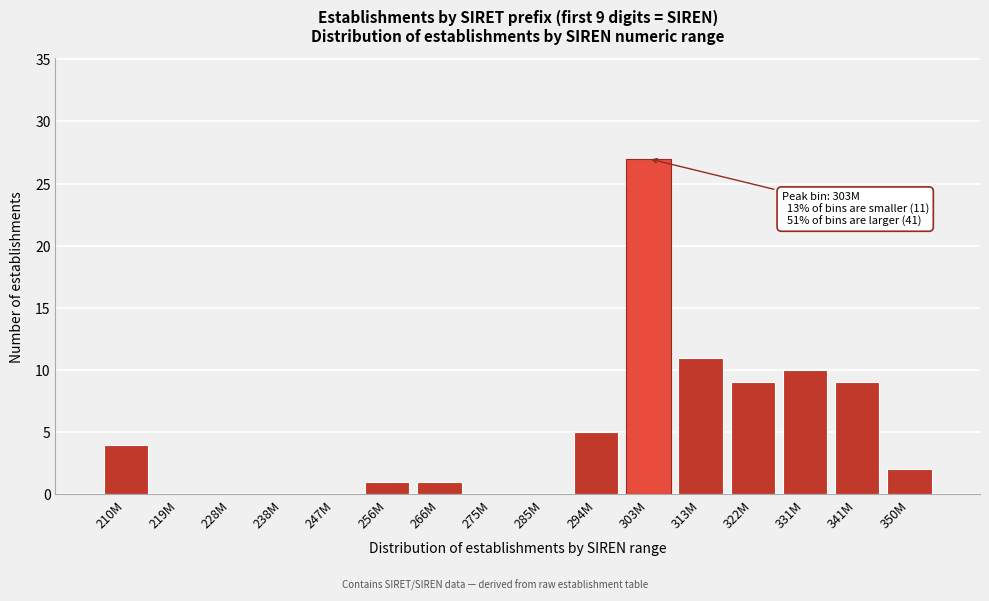

Reading left to right, what are all the values shown in this chart?

210M=4	219M=0	228M=0	238M=0	247M=0	256M=1	266M=1	275M=0	285M=0	294M=5	303M=27	313M=11	322M=9	331M=10	341M=9	350M=2